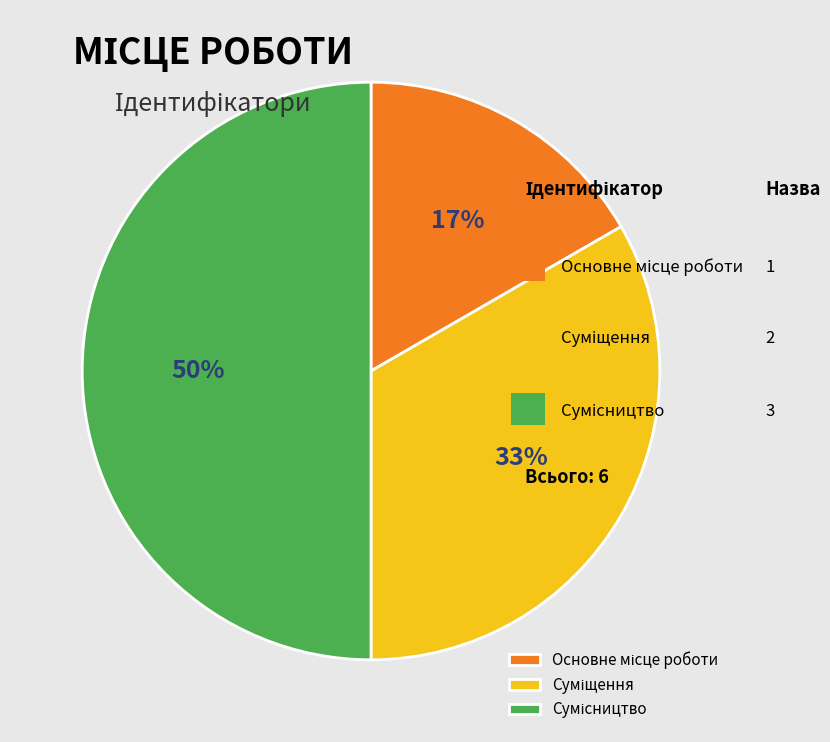

To the nearest percent, what is the difference between the largest and smallest slice percentages?

33%